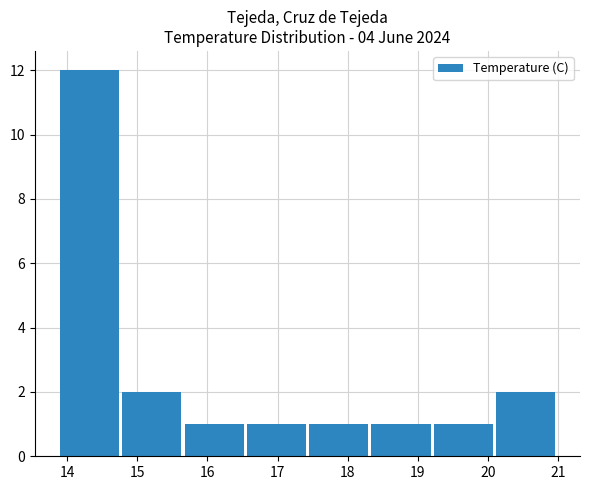

Reading right to left, transcribe all the data shown in this chart.

2	1	1	1	1	1	2	12